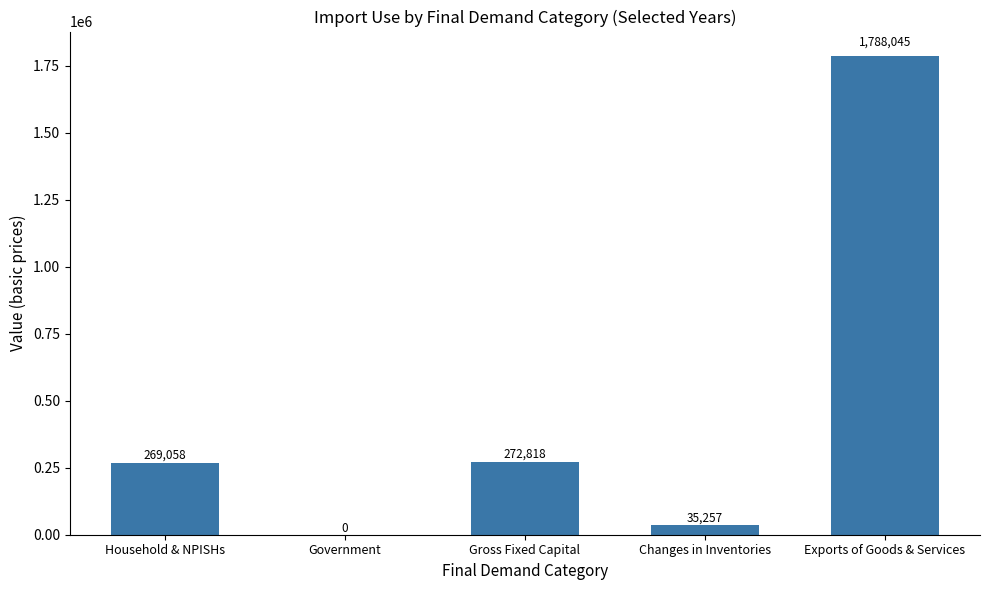

At which category does the chart reach its peak across all series?

Exports of Goods & Services